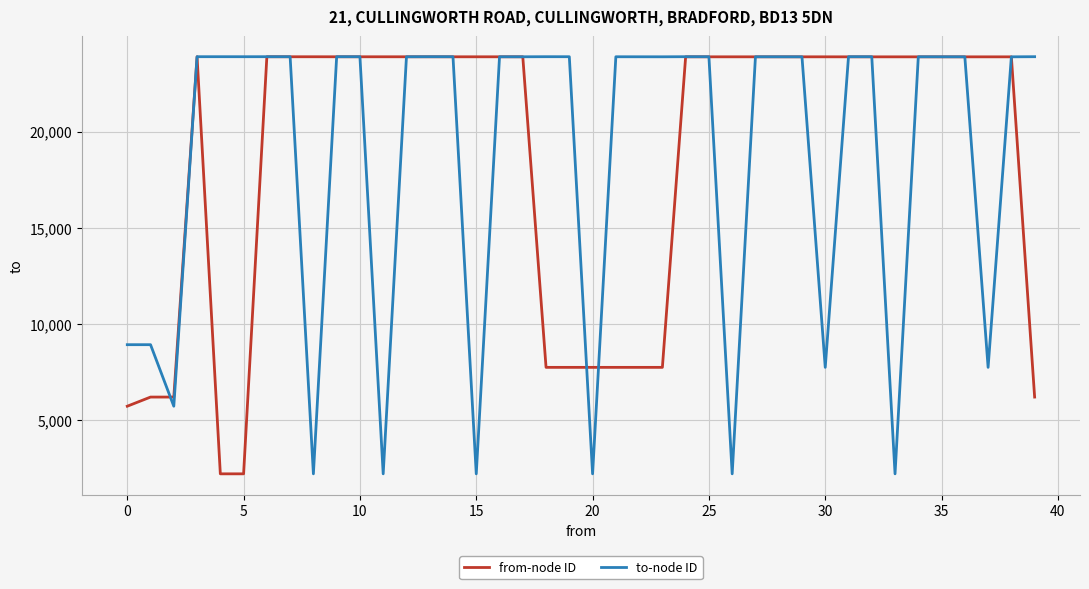

Which series has the largest range (max minus min)?

to-node ID